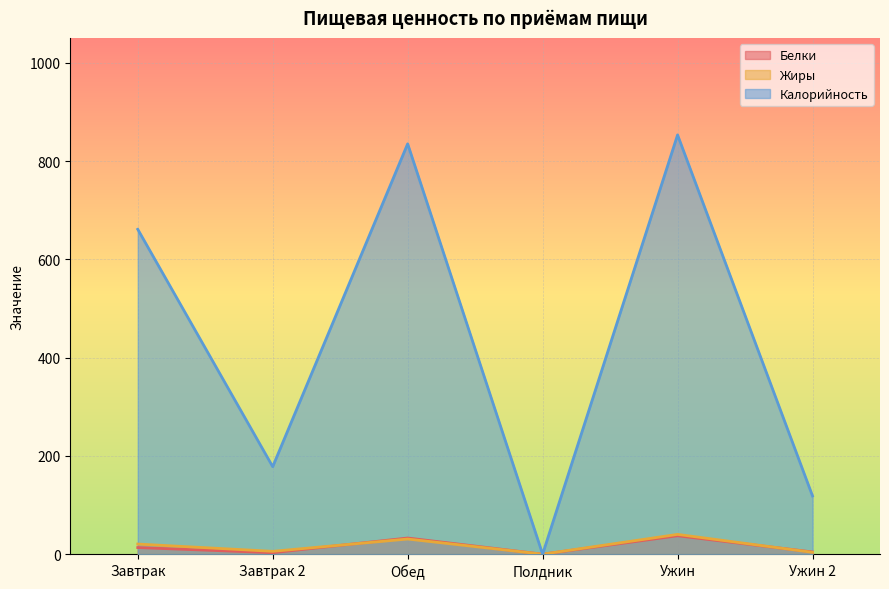

Which has a higher value, Полдник or Завтрак 2?

Завтрак 2